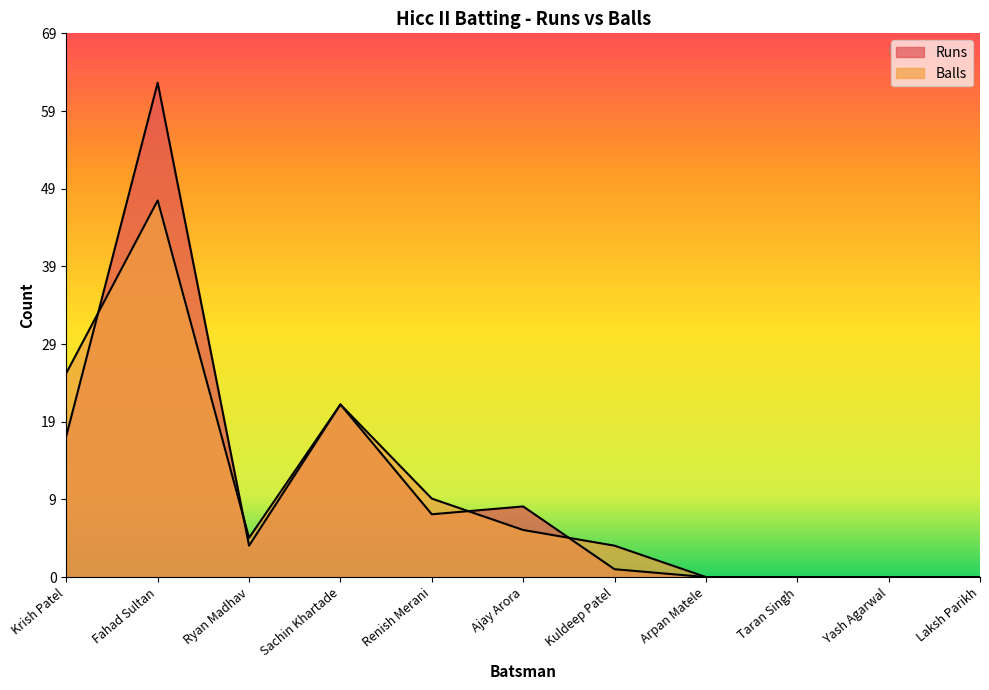

True or false: Balls and Runs intersect in this chart.

True